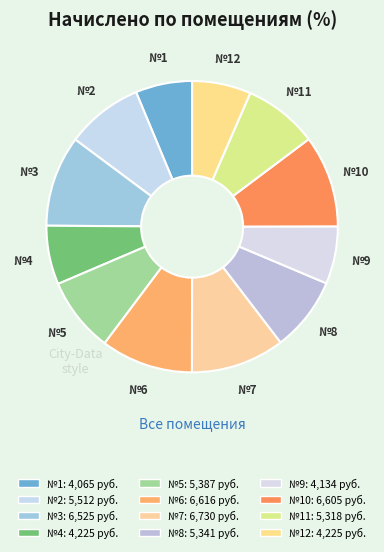

Count the number of slices in the pie.

12